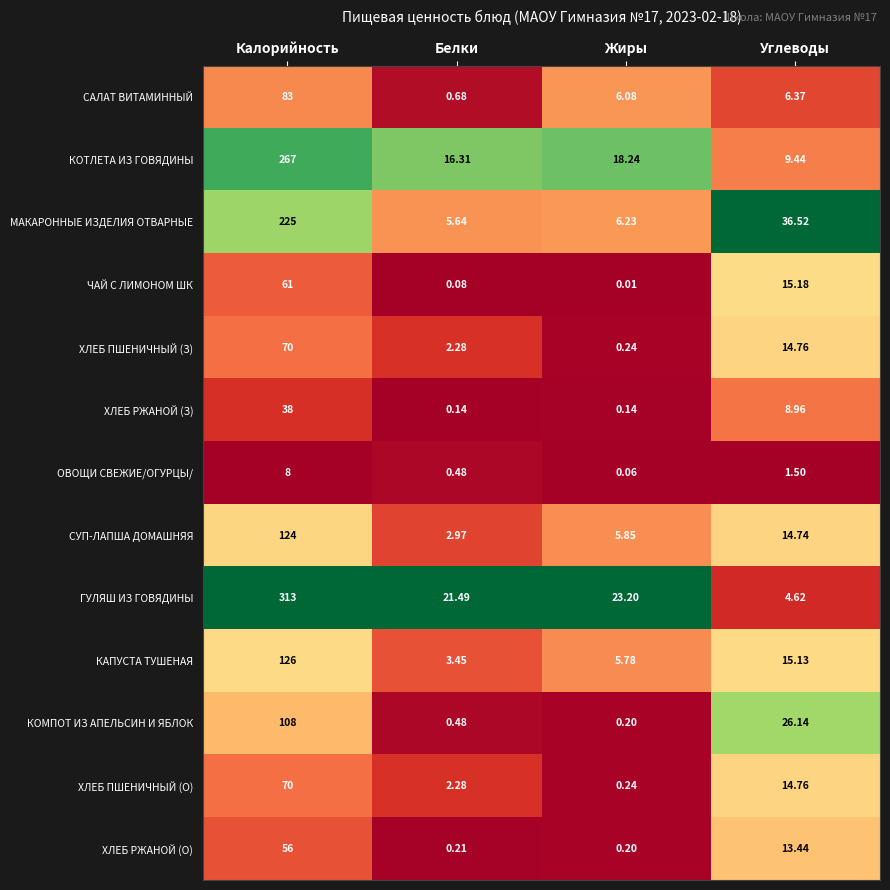

Which category has the lowest value across all series?

Жиры